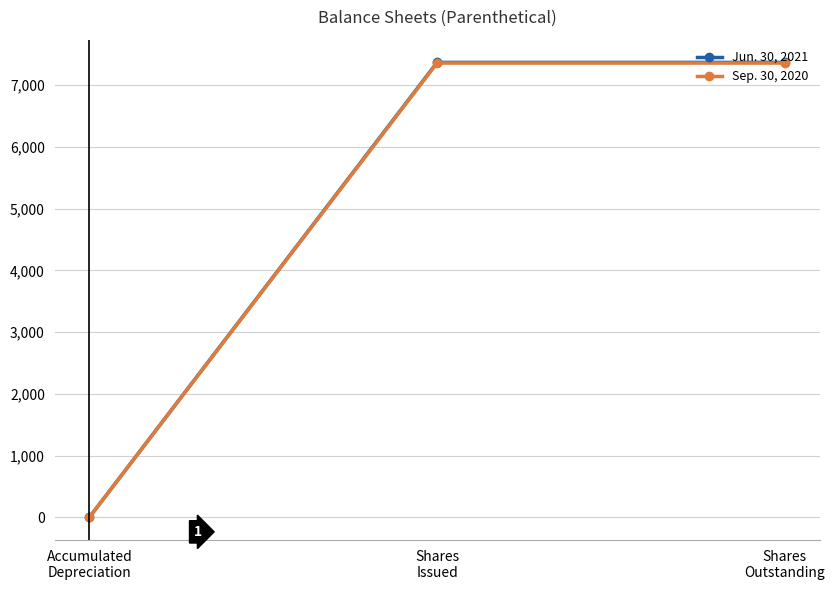

How many data points does each series have?

3